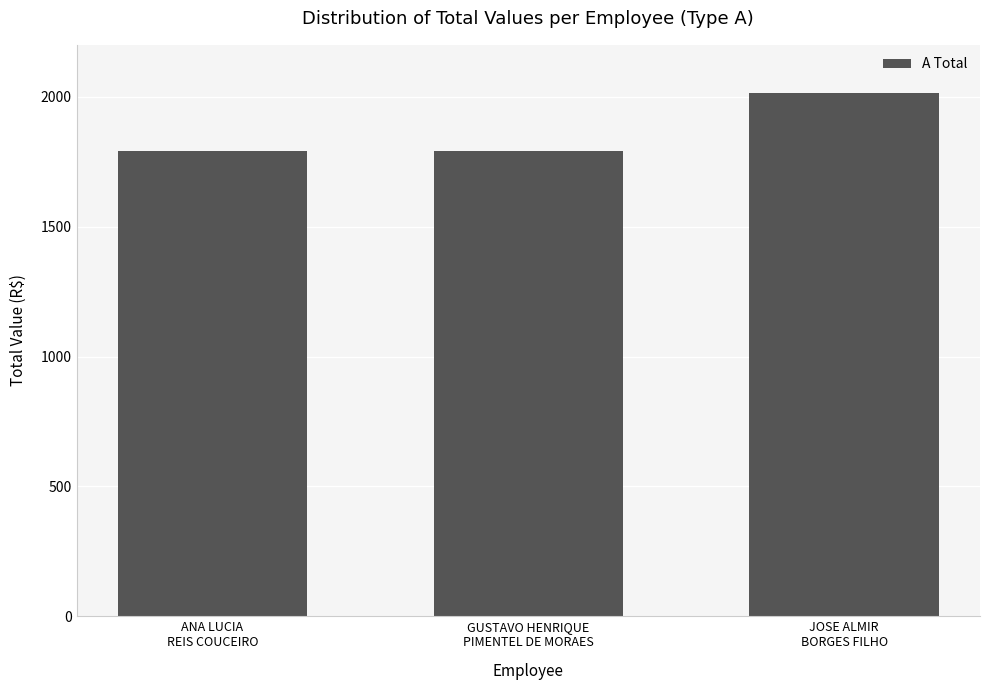

What is the average value?

1866.8